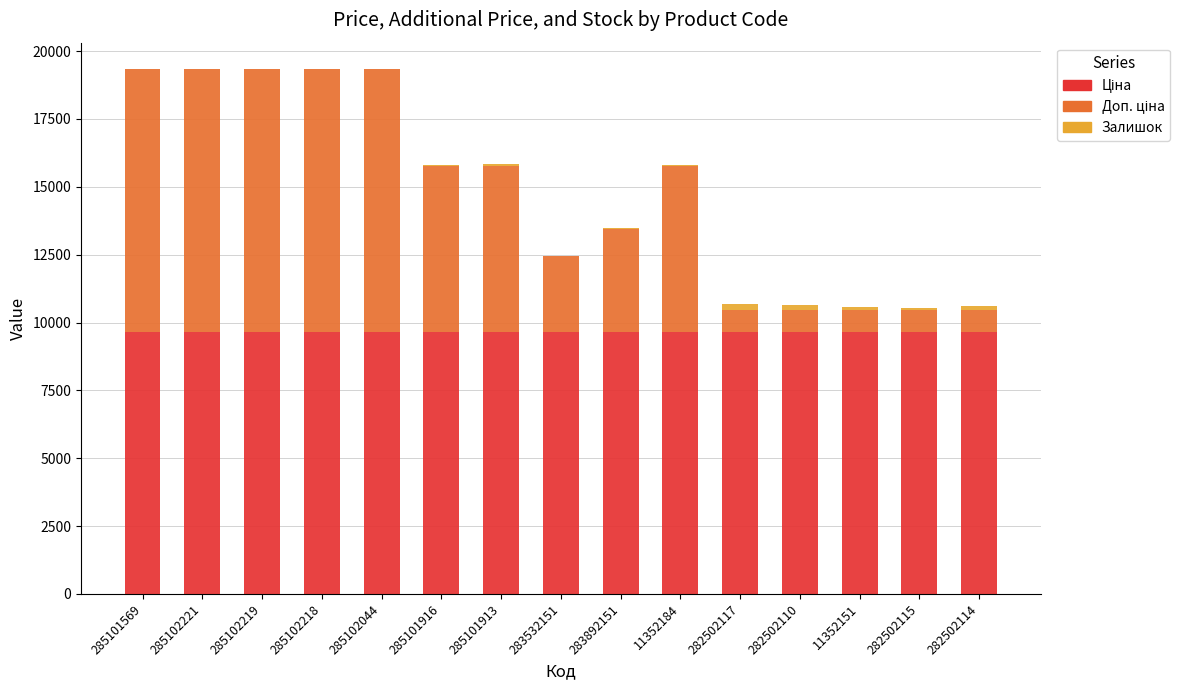

Are the bars horizontal?

No